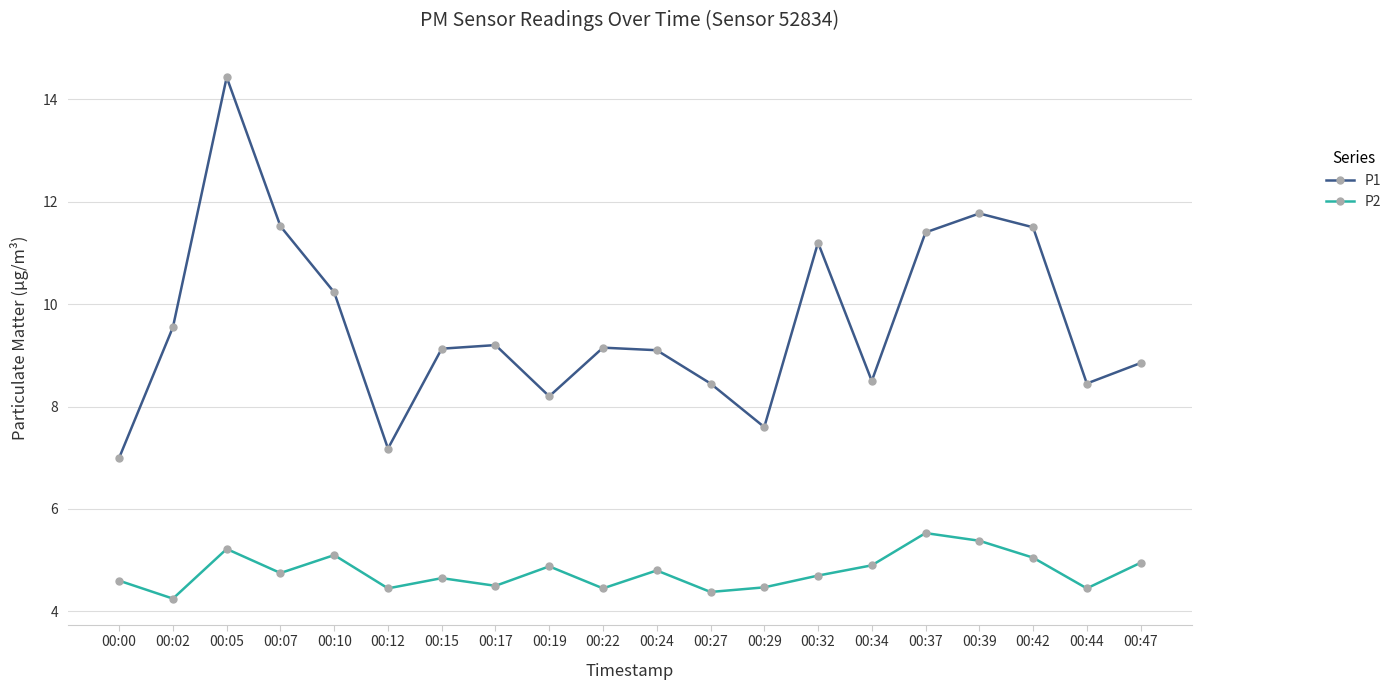

In P2, how many points are lower than both neighbors (excluding endpoints)?

7